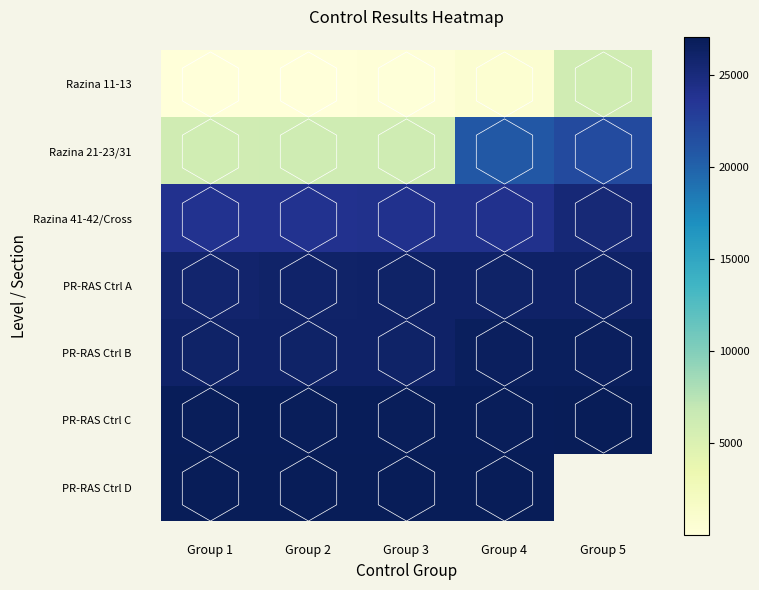

What is the difference between the maximum and minimum values in the Razina 41-42/Cross series?

1366.0